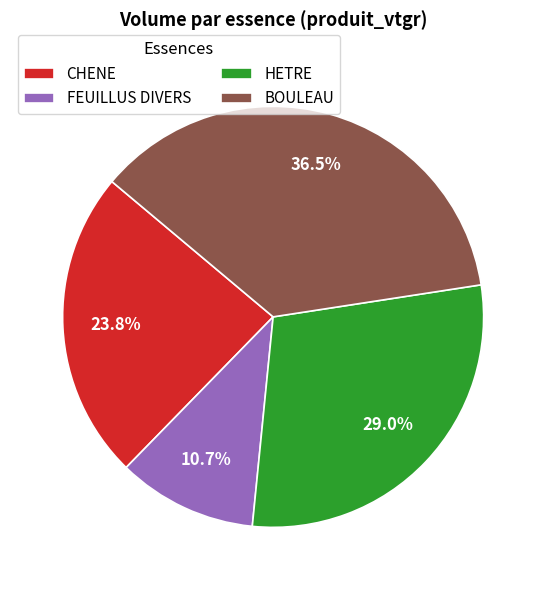

What is the ratio of the value at BOULEAU to the value at FEUILLUS DIVERS?

3.4